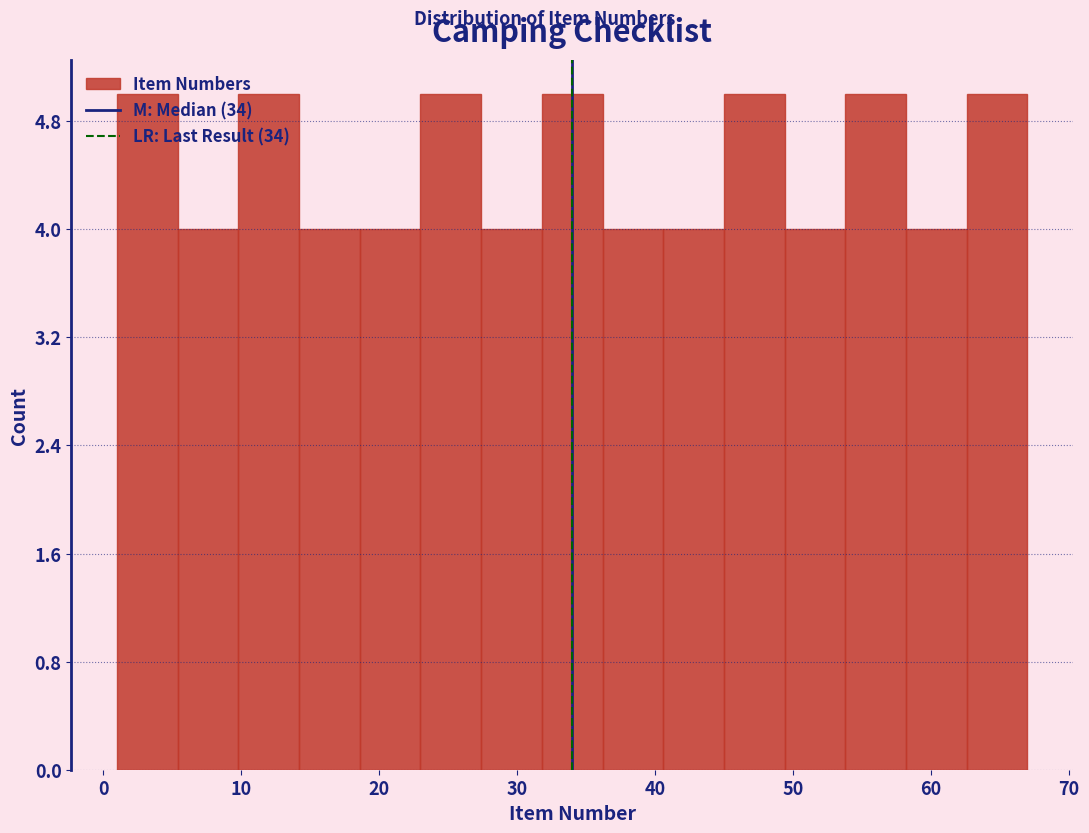

Reading left to right, transcribe this chart: for each bar, give the range it covers on the x-axis and its height. Neither the bar edges nor the heights are printed on the chart, so give them approximately, as read against the axes.

1.0 to 5.4: 5
5.4 to 9.8: 4
9.8 to 14.2: 5
14.2 to 18.6: 4
18.6 to 23.0: 4
23.0 to 27.4: 5
27.4 to 31.8: 4
31.8 to 36.2: 5
36.2 to 40.6: 4
40.6 to 45.0: 4
45.0 to 49.4: 5
49.4 to 53.8: 4
53.8 to 58.2: 5
58.2 to 62.6: 4
62.6 to 67.0: 5